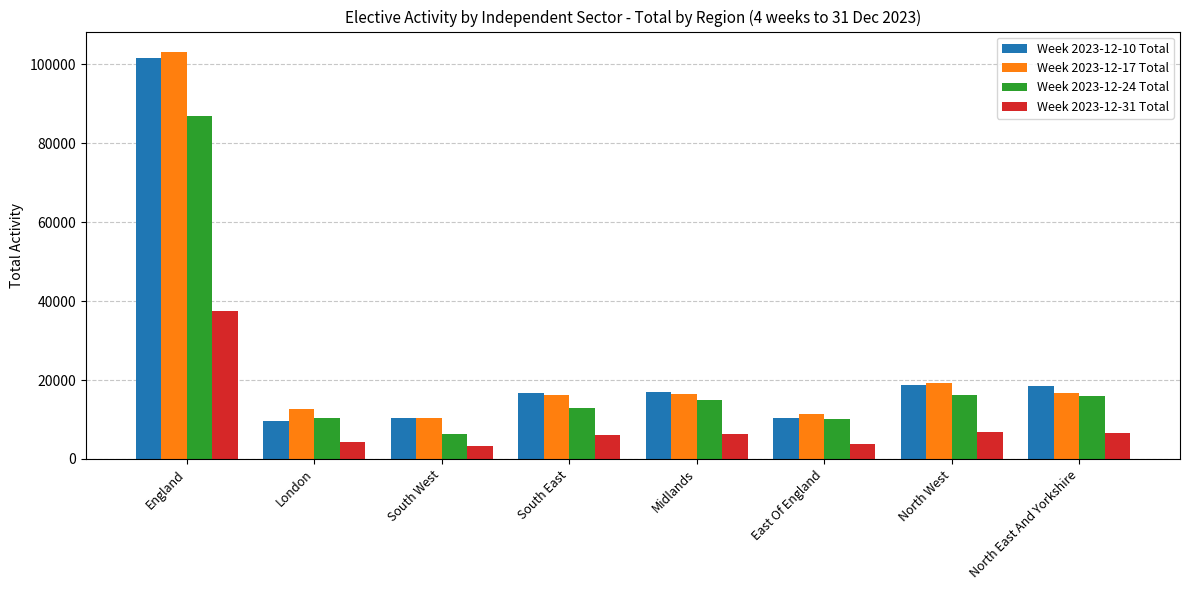

How many groups of bars are there?

8